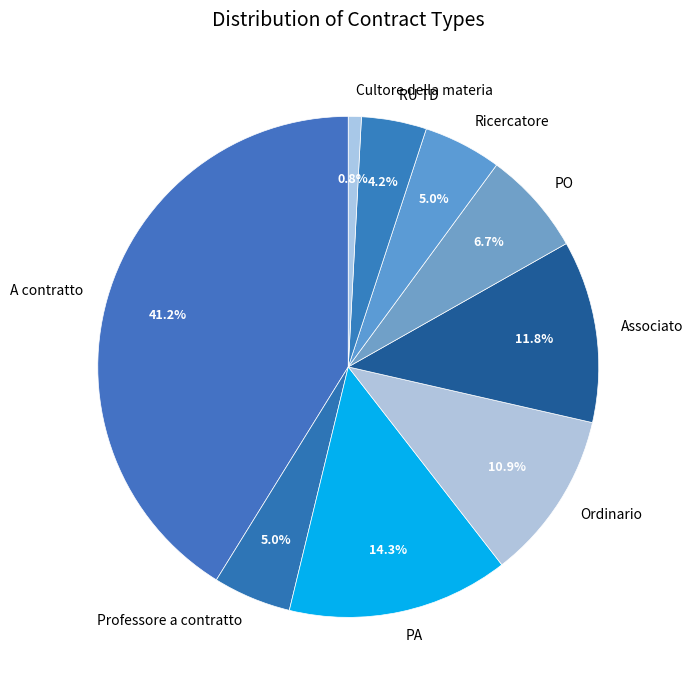

Is it true that Ordinario is 11% of the pie?

True